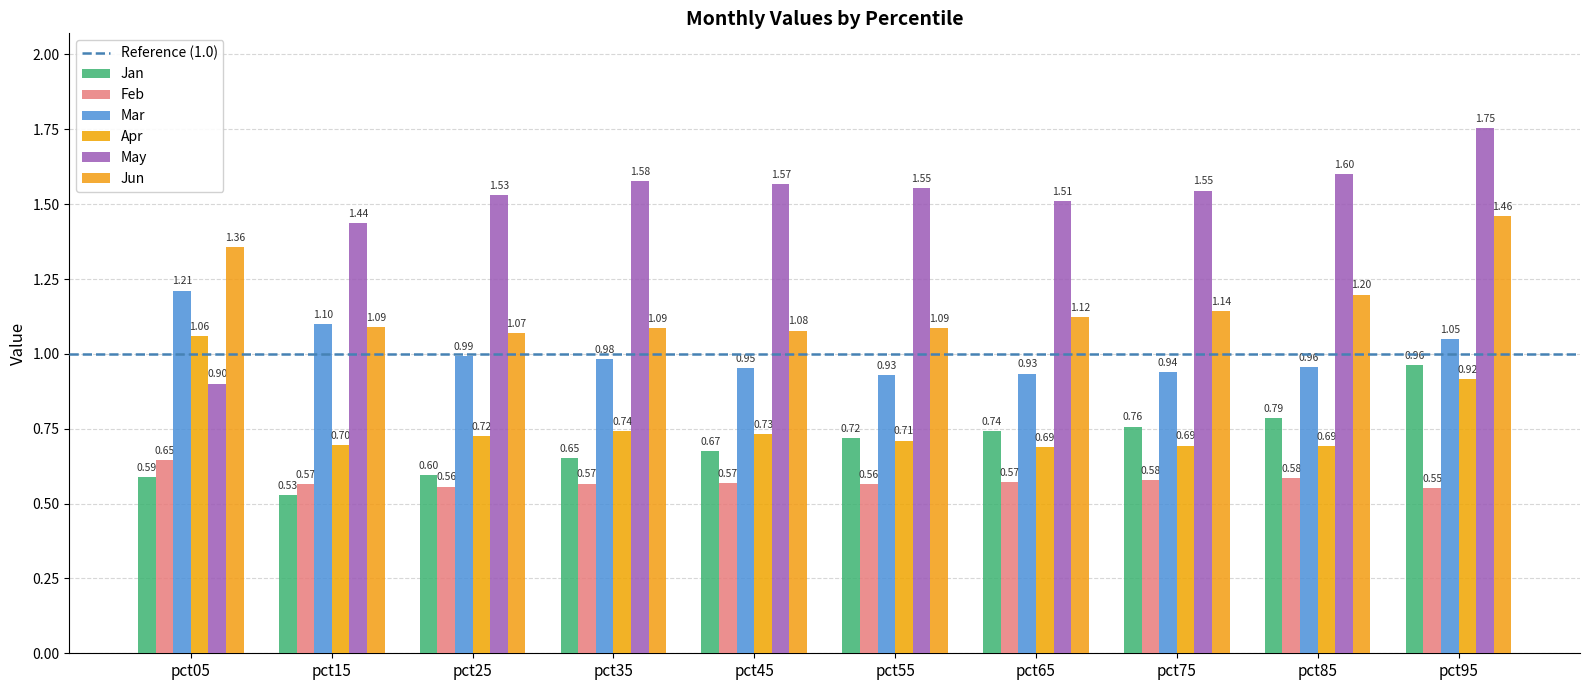

What is the difference between the highest and lowest values at pct65?

0.9